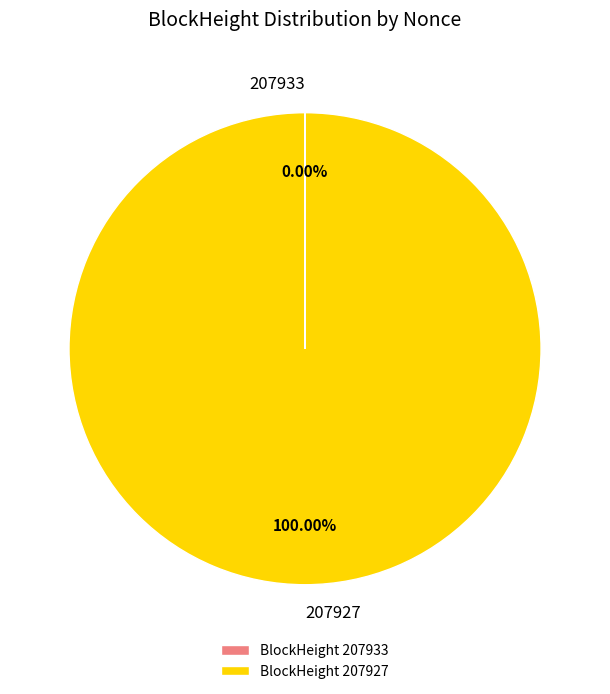

To the nearest percent, what is the difference between the largest and smallest slice percentages?

100%